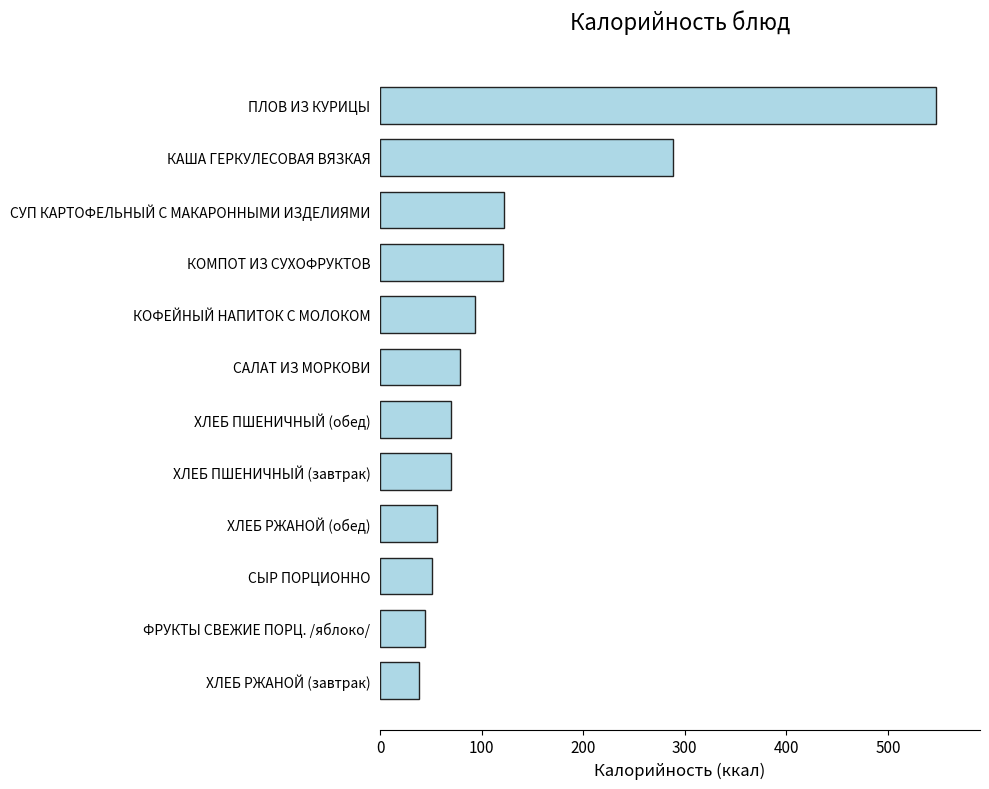

How many data points are less than 79?

6